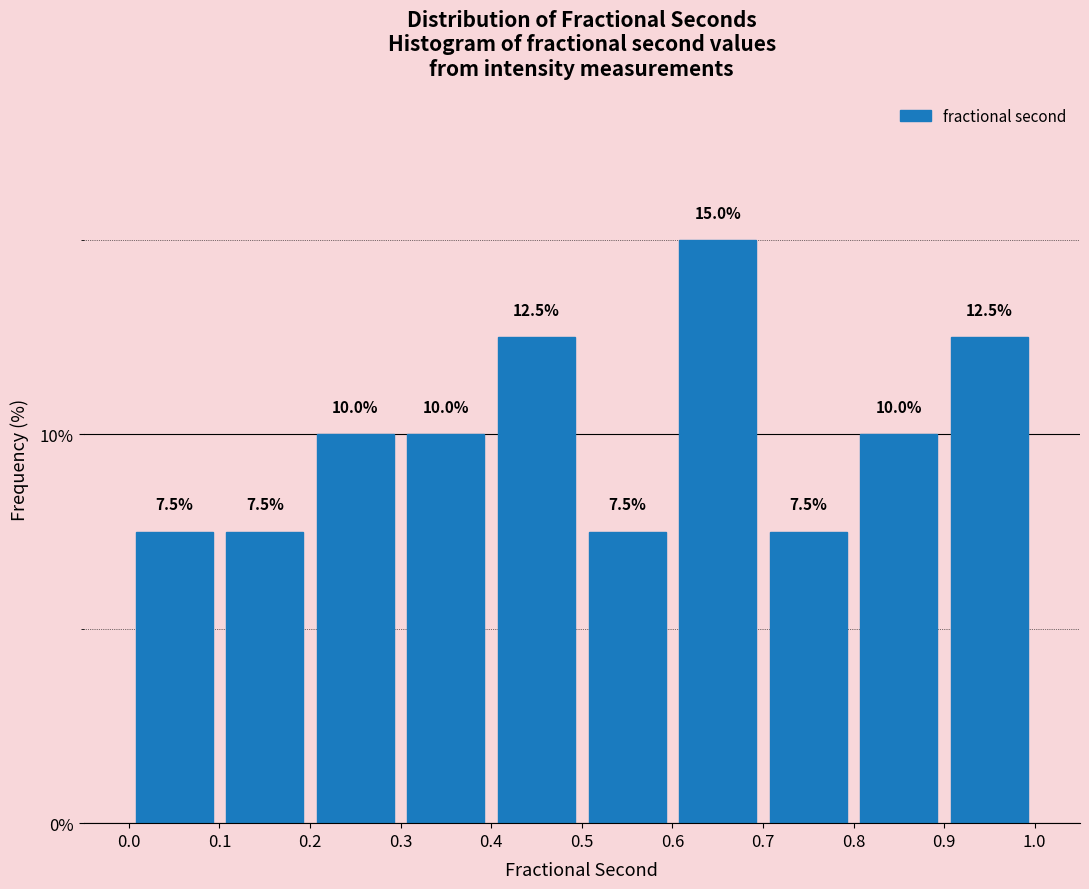

Which range on the x-axis has the tallest bar?

0.6 to 0.7